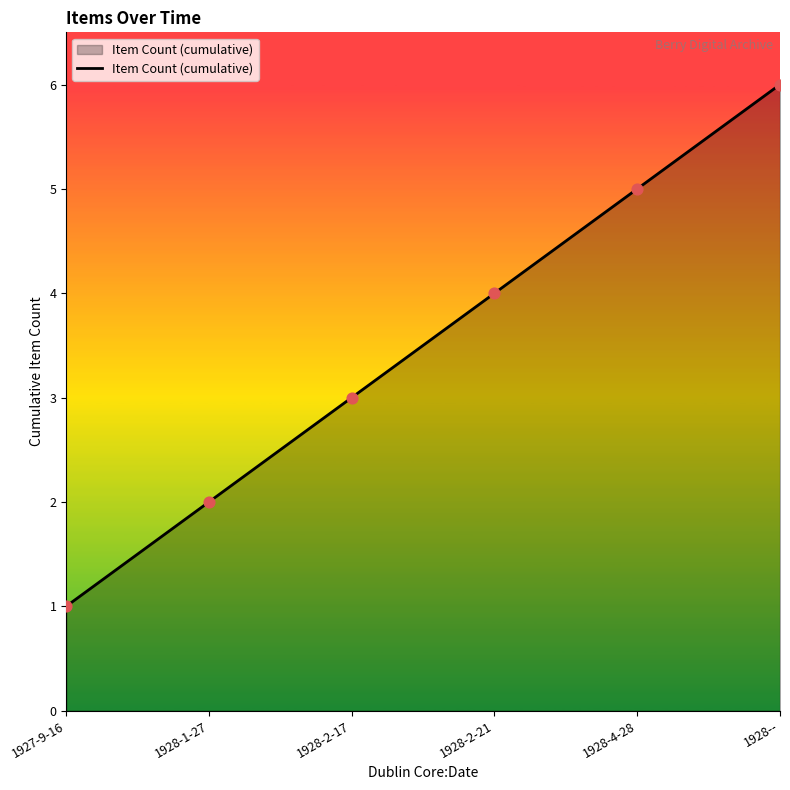

Approximately how many times larger is the value at 1928-2-21 compared to 1928--?

0.7